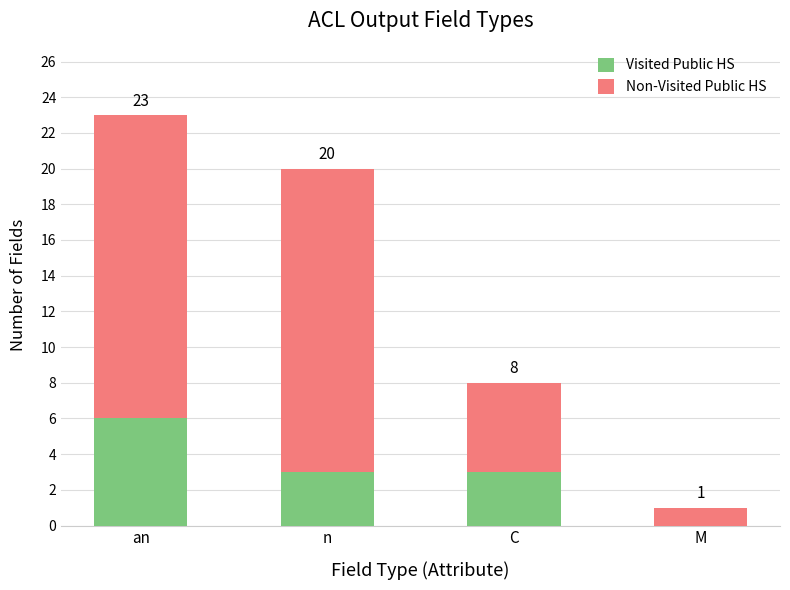

What is the label of the 1st bar from the right?

M